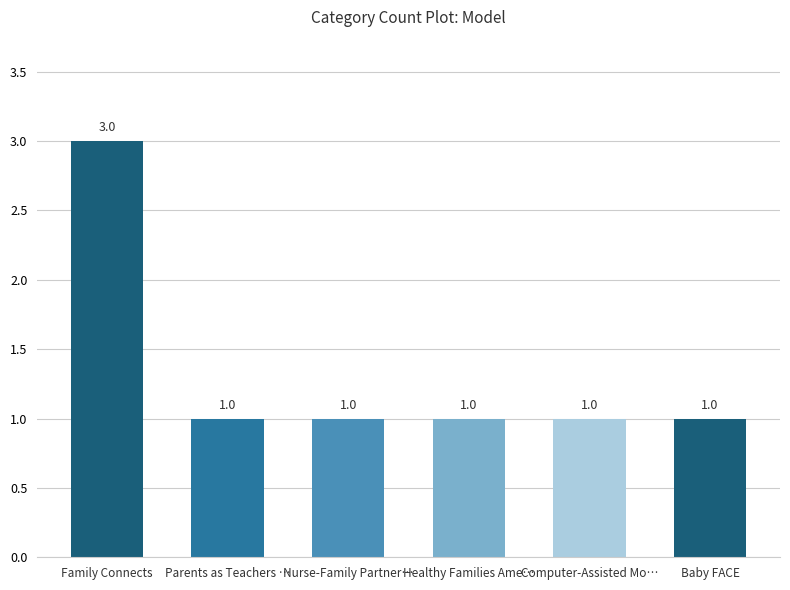

What is the difference between the maximum and minimum values?

2